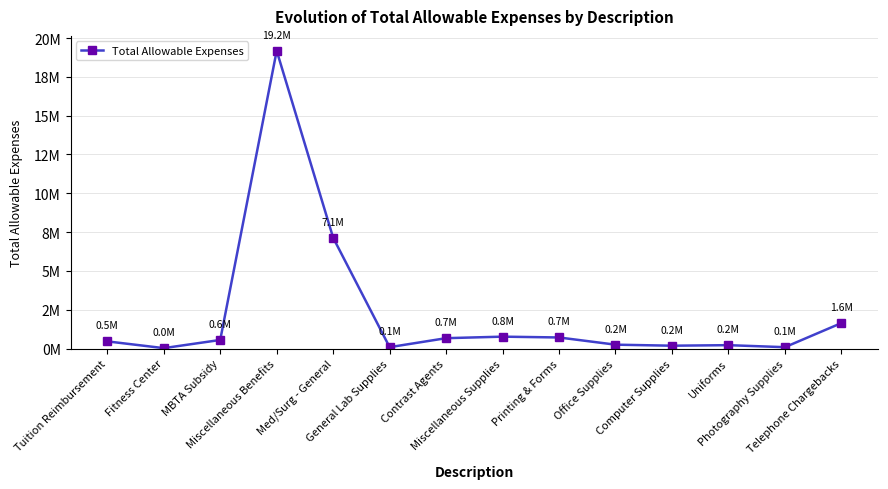

Which has a higher value, Photography Supplies or Miscellaneous Supplies?

Miscellaneous Supplies